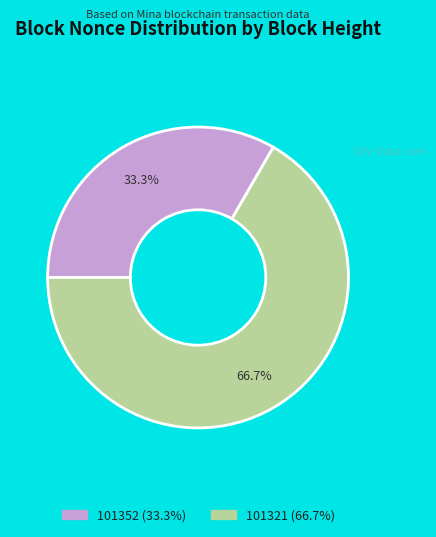

Does 101352 account for over 50% of the chart?

No